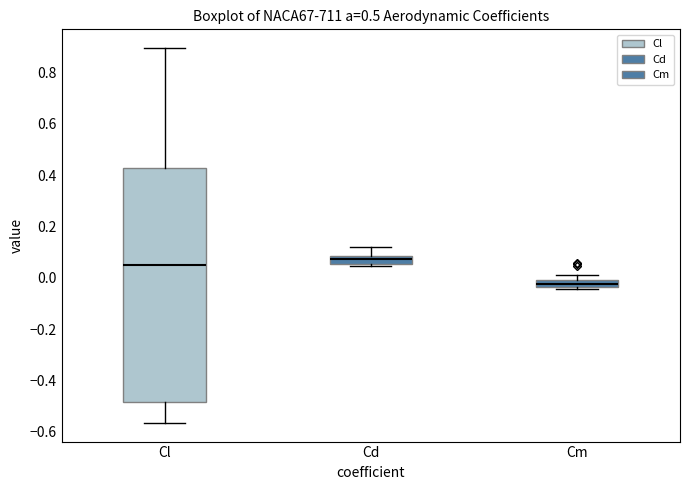

Where is the upper edge of the box for Cd on the y-axis? The values are not printed on the chart, so give them approximately, as read against the axis.

0.08